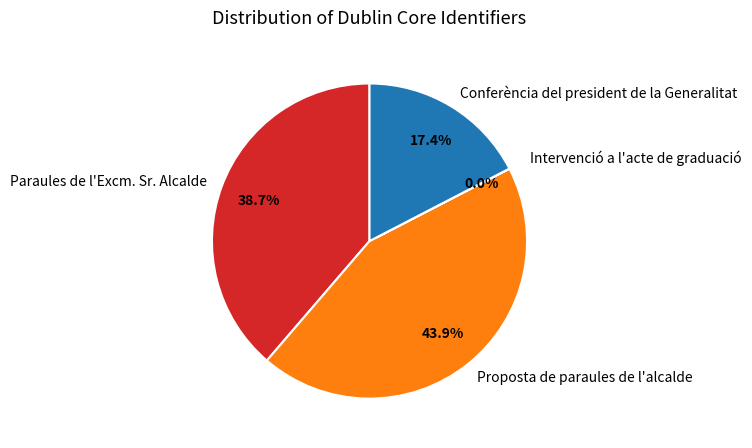

To the nearest percent, what is the combined percentage of Proposta de paraules de l'alcalde and Conferència del president de la Generalitat?

61%